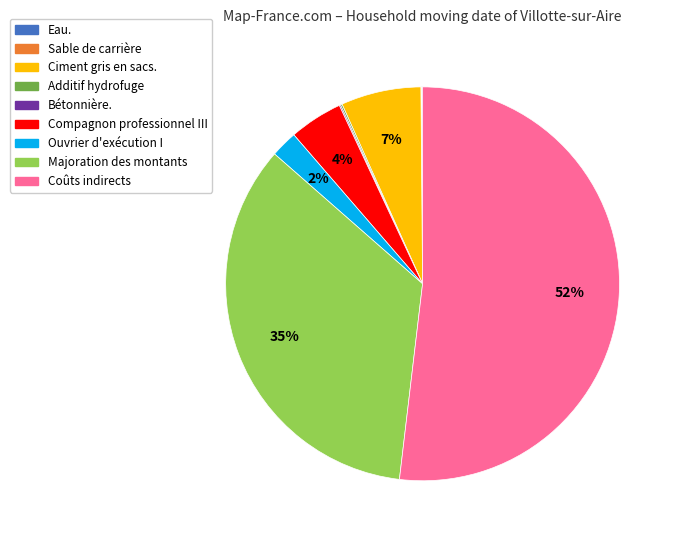

To the nearest percent, what is the difference between the largest and smallest slice percentages?

52%